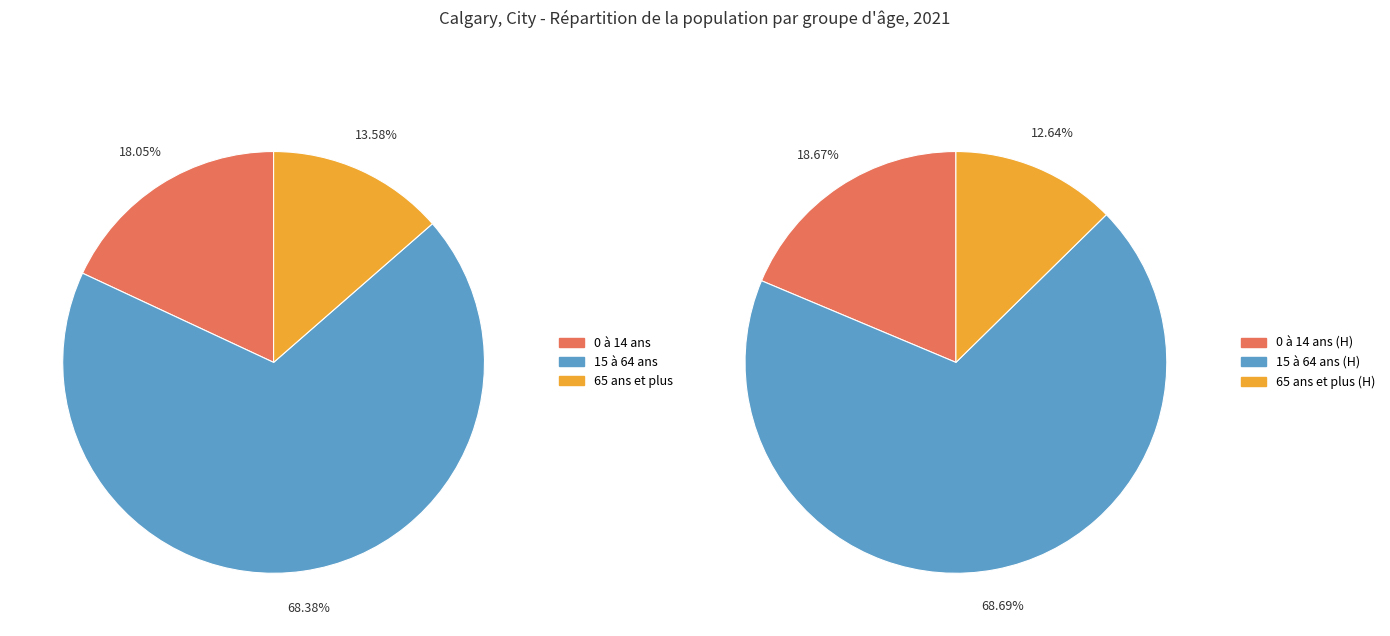

To the nearest percent, what is the combined percentage of 15 à 64 ans and 65 ans et plus?

82%